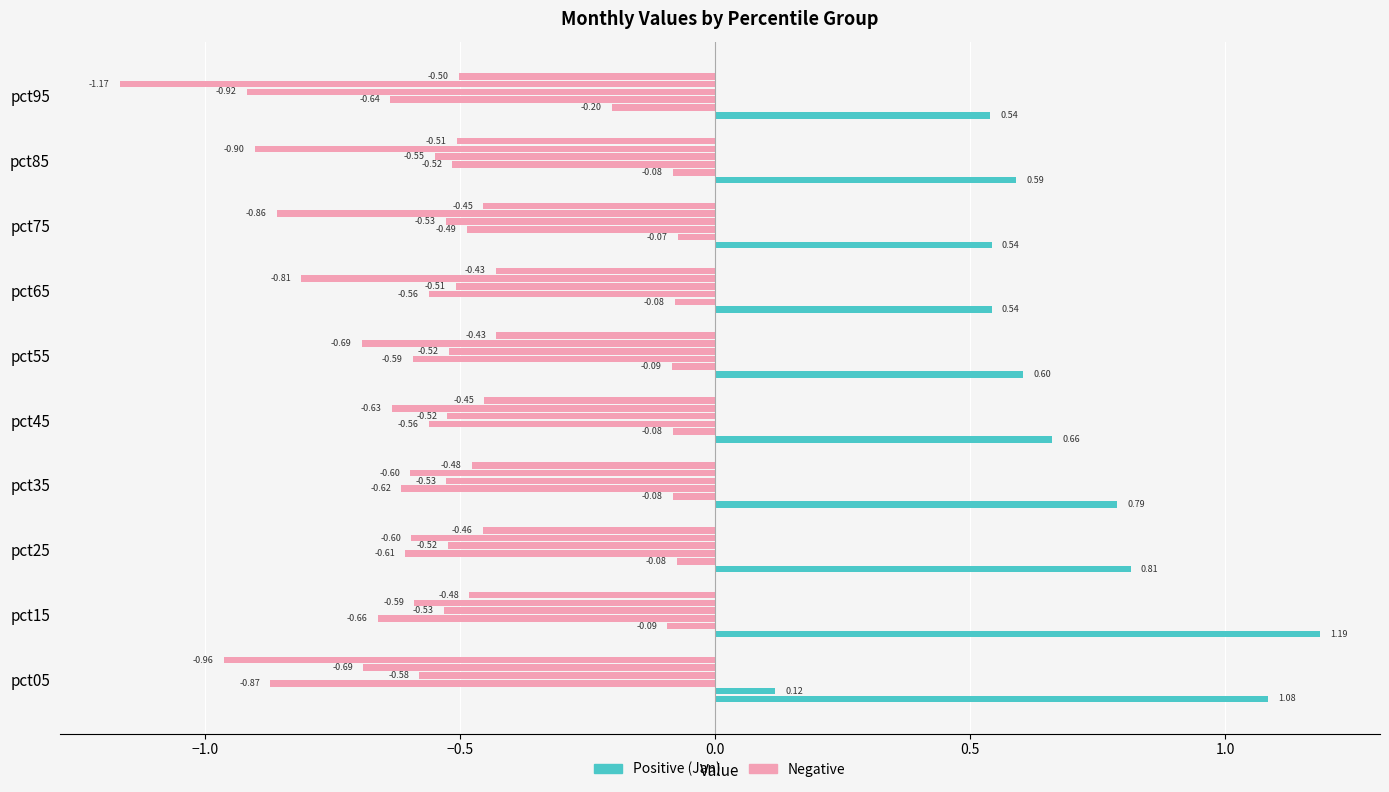

True or false: May has a value of -1.0 at pct15.

False